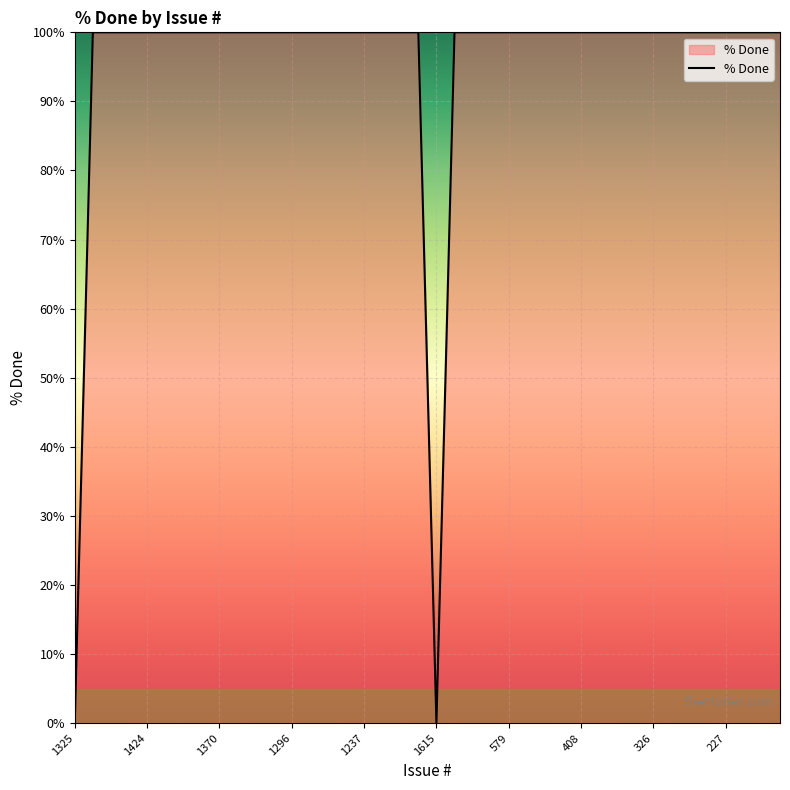

What is the difference between the maximum and minimum values?

100